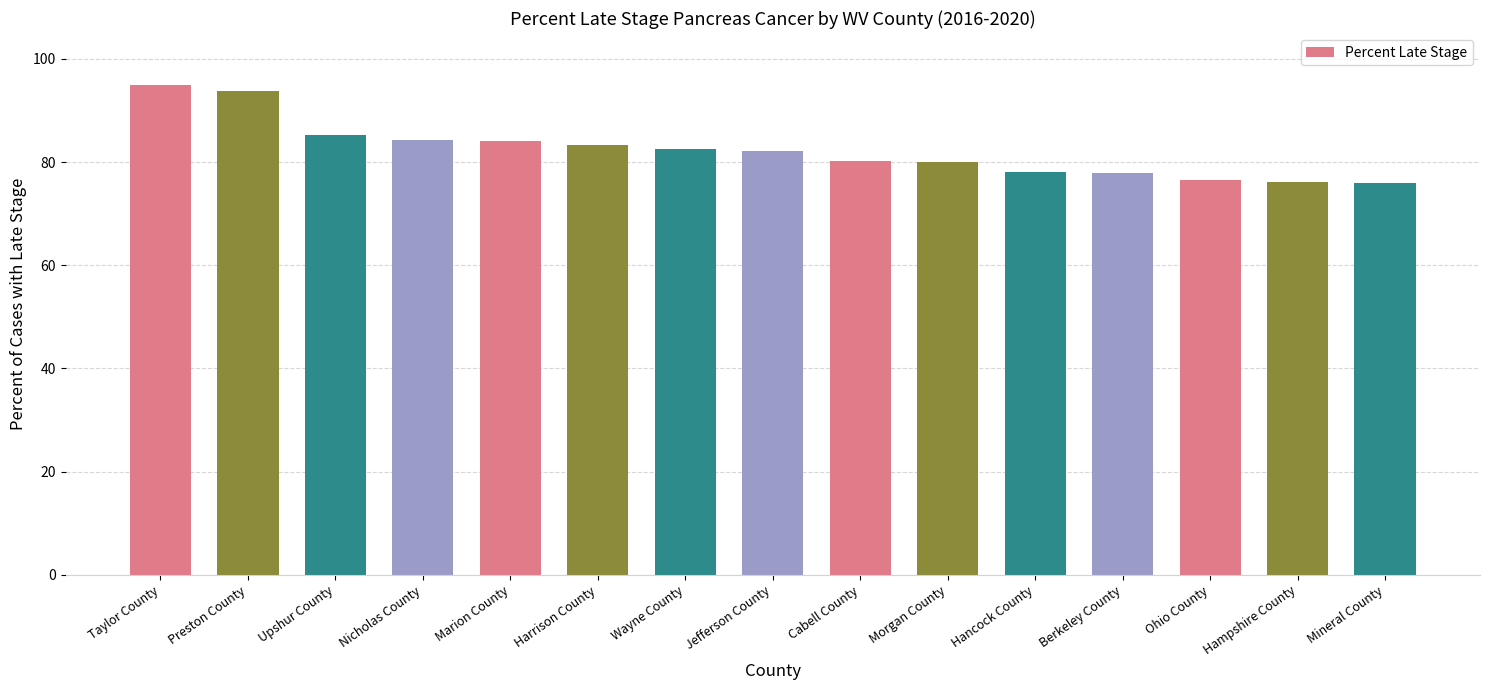

Which has a higher value, Wayne County or Preston County?

Preston County